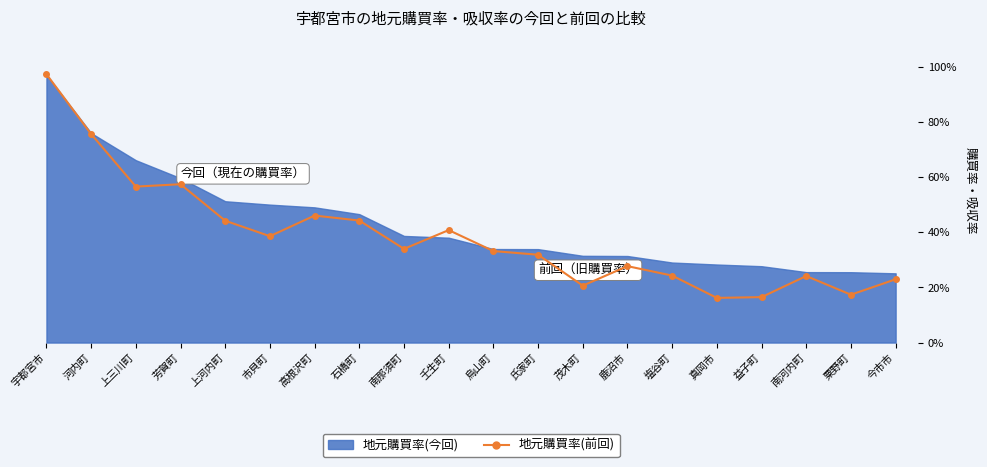

Count the number of categories in the chart.

20